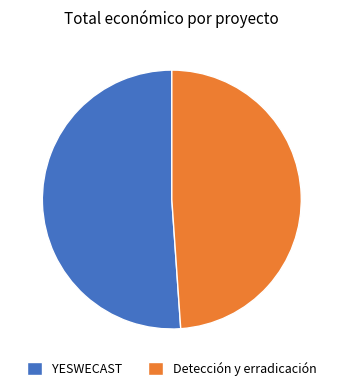

The Detección y erradicación slice represents 49% of the pie. True or false?

True